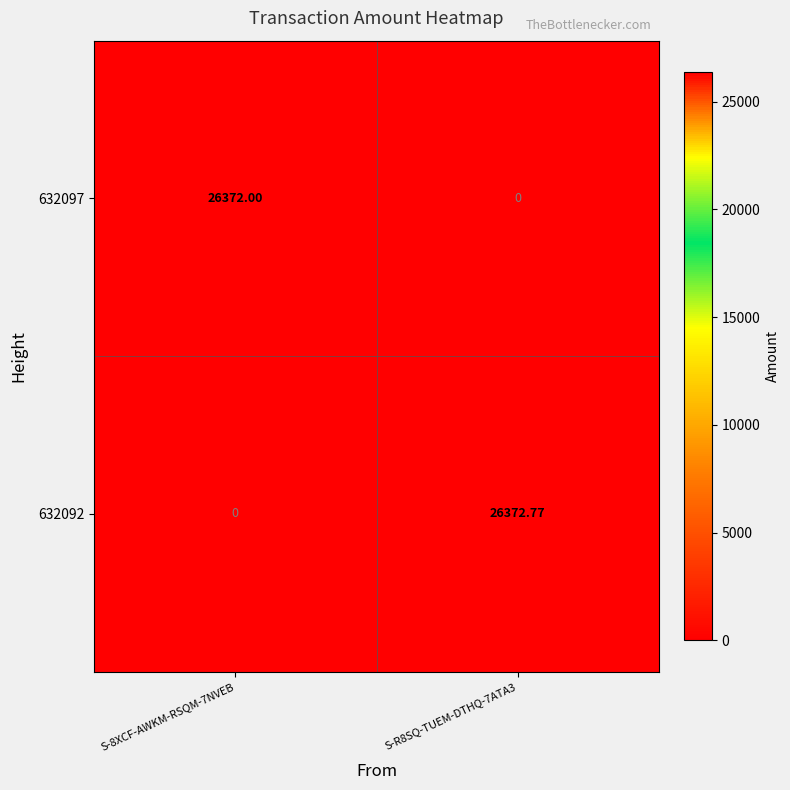

Is the value of 632097 at S-8XCF-AWKM-RSQM-7NVEB greater than the value of 632092 at S-R8SQ-TUEM-DTHQ-7ATA3?

No